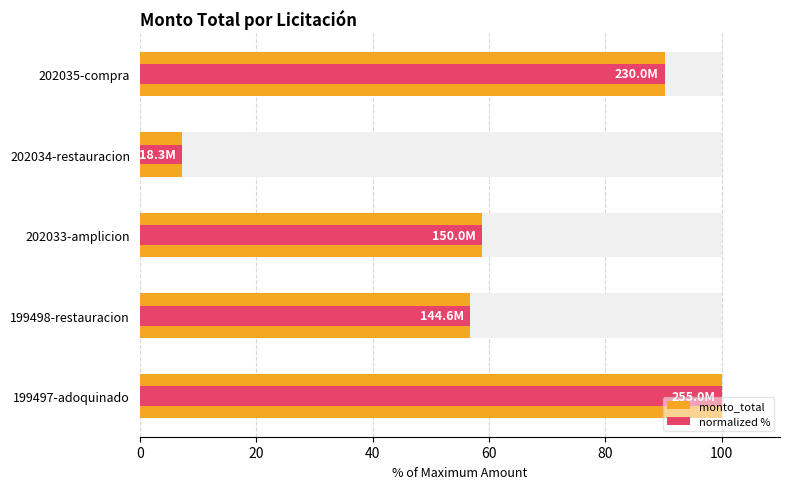

What is the highest value of the monto_total series?

100.0